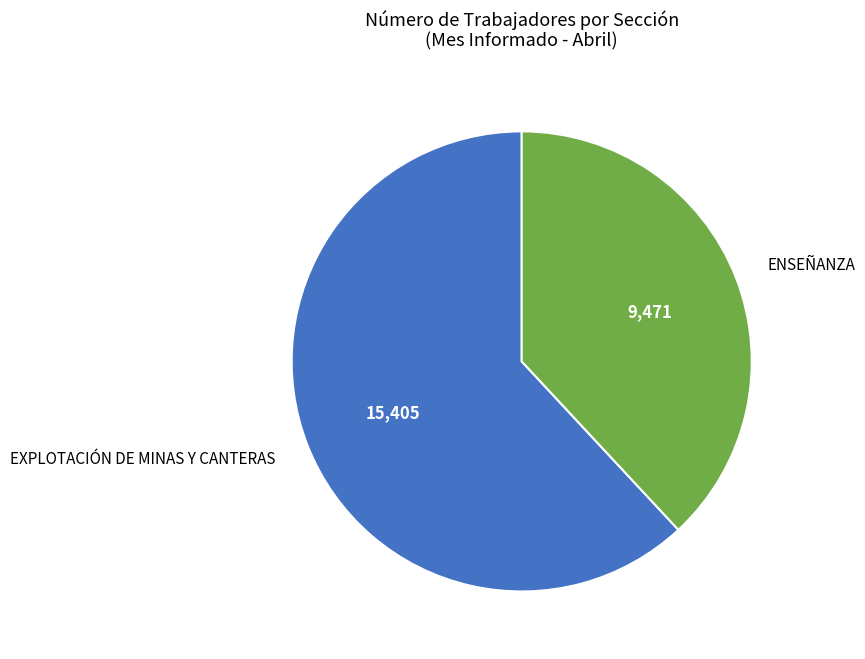

Which has a higher value, ENSEÑANZA or EXPLOTACIÓN DE MINAS Y CANTERAS?

EXPLOTACIÓN DE MINAS Y CANTERAS